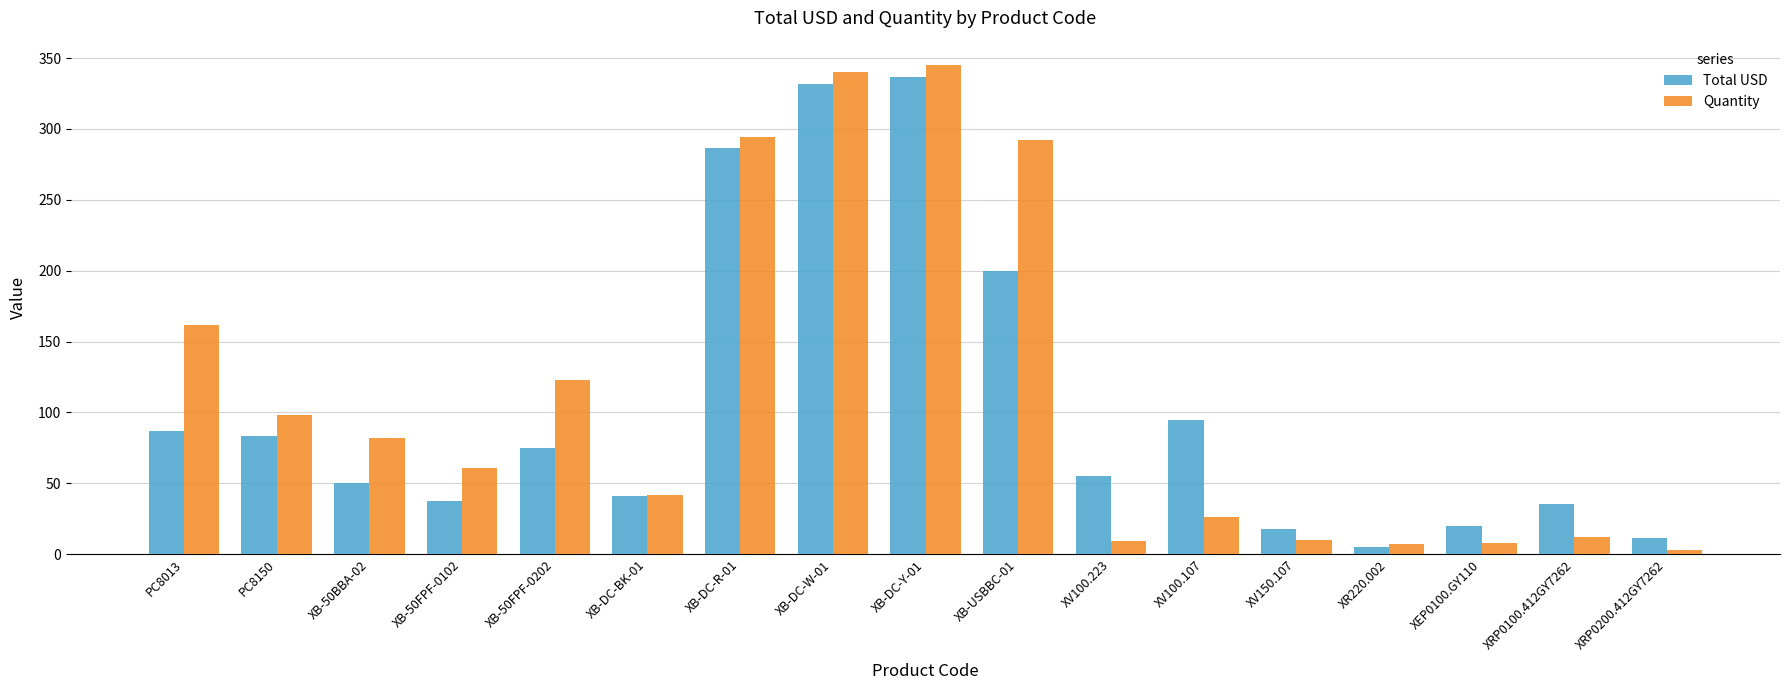

What is the maximum value shown in the chart?

345.0